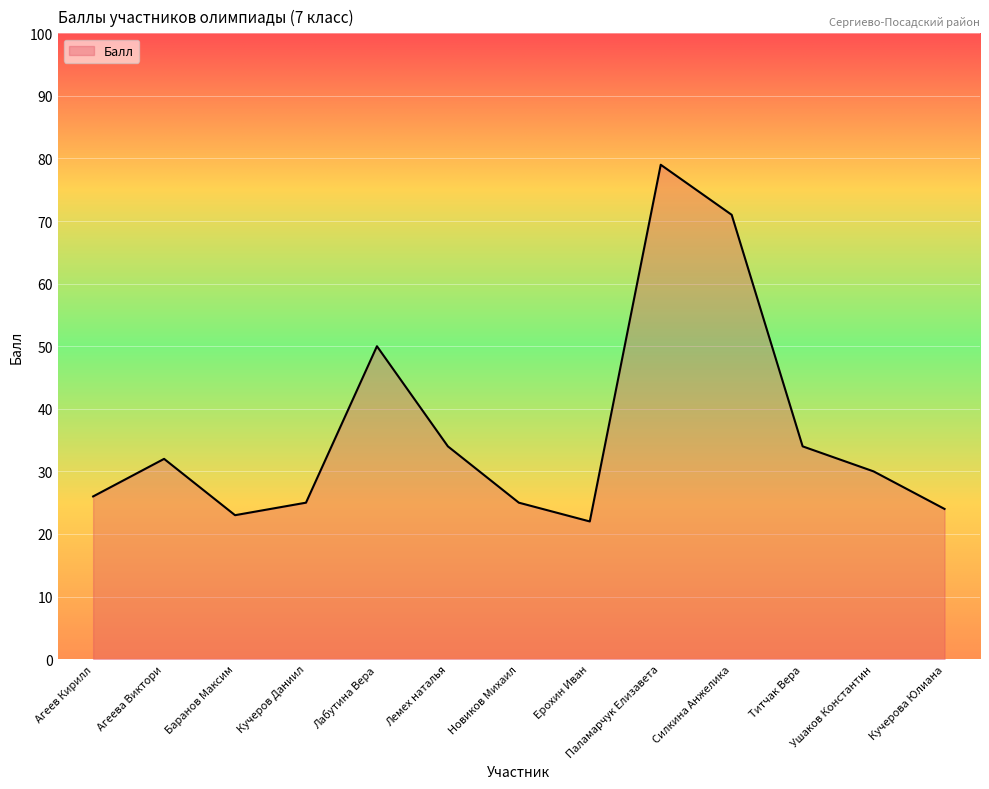

Where does the data first go above 30?

Агеева Виктори